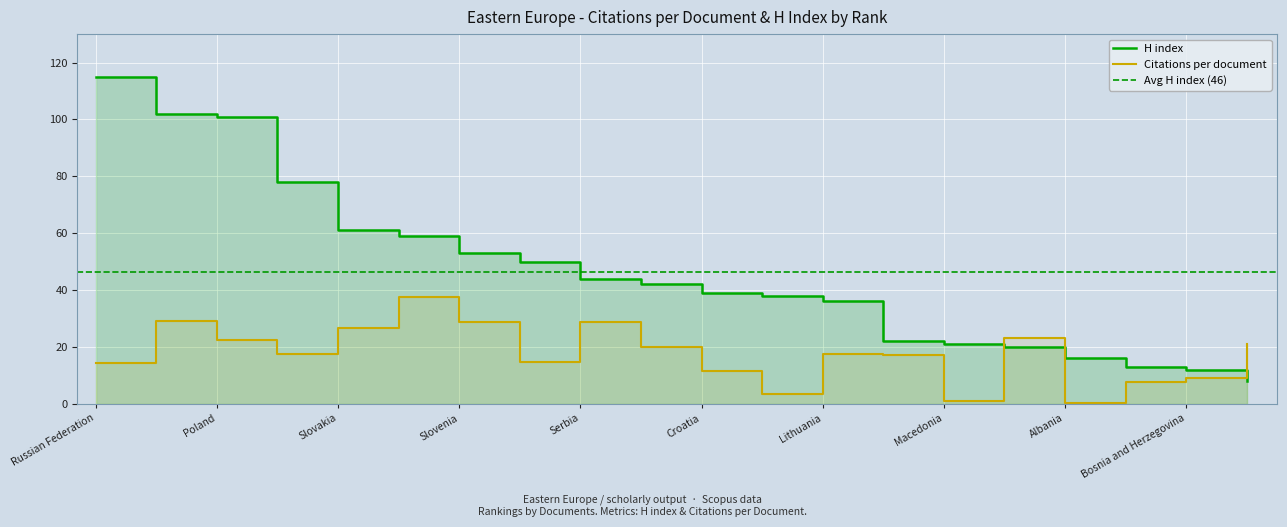

Rank the series by their average value, from highest to lowest.

H index, Citations per document